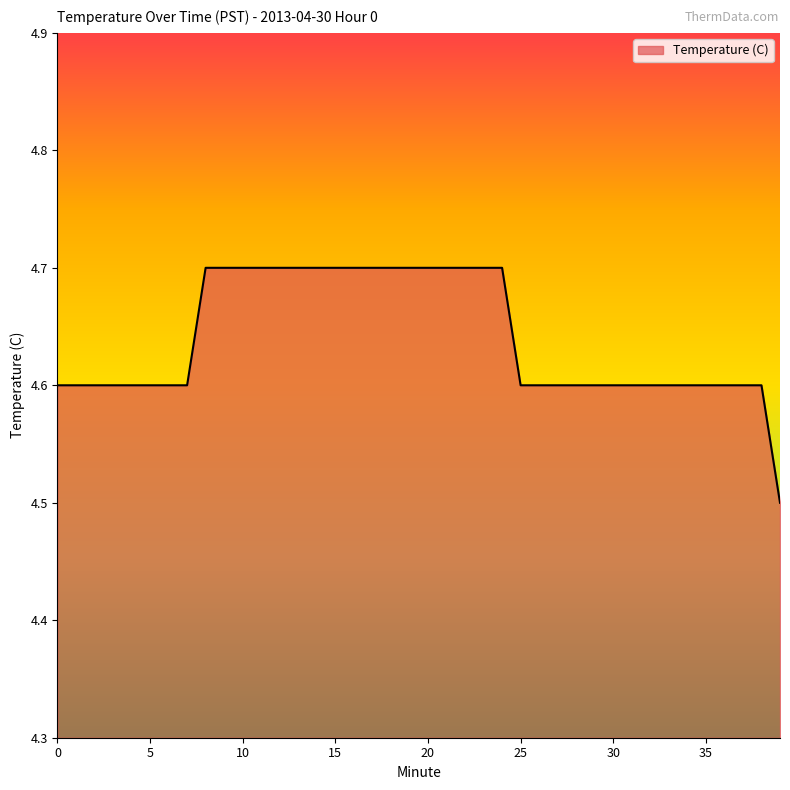

How many lines are shown in the chart?

1